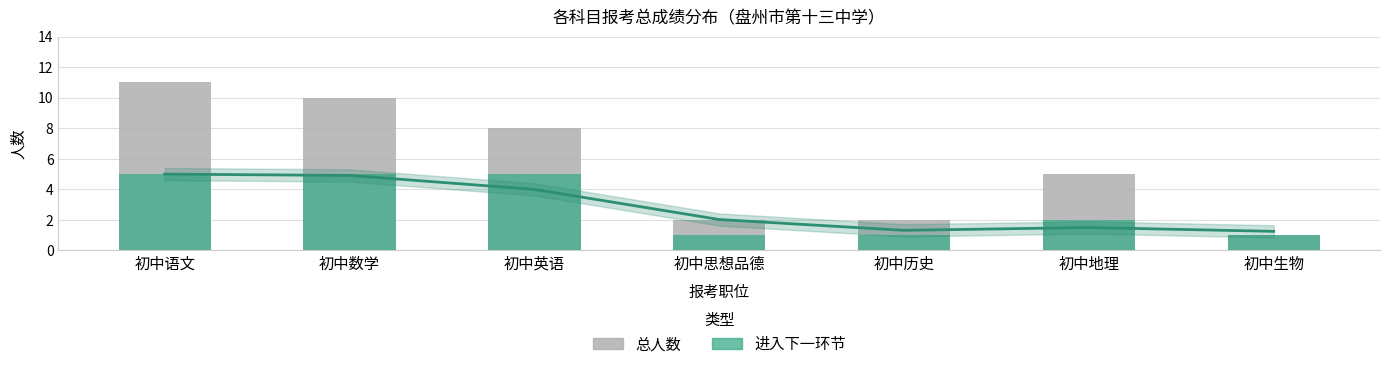

What is the greatest value displayed?

11